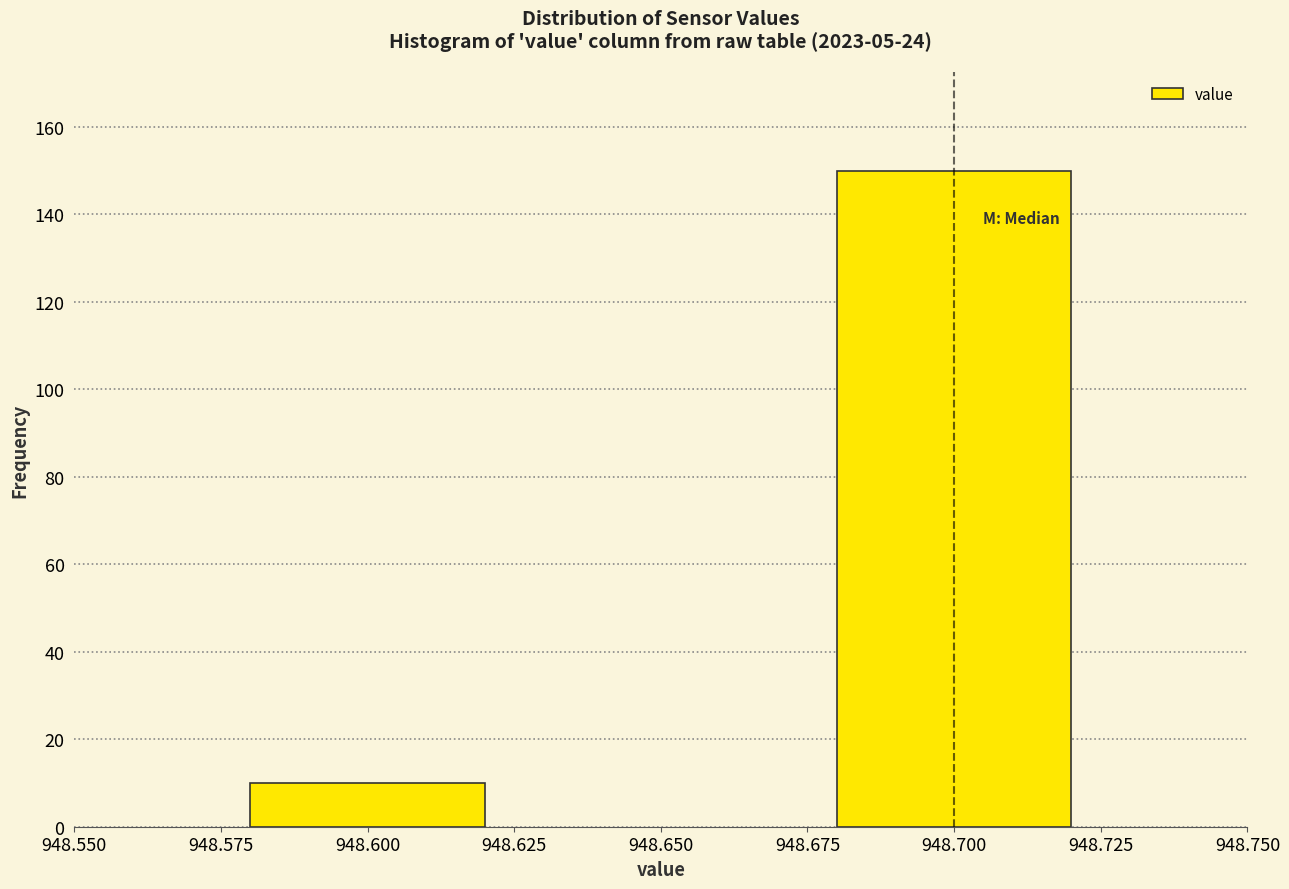

Reading left to right, extract all data points from this chart.

948.600=10	948.700=150